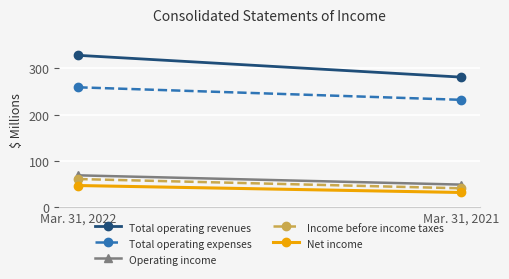

True or false: Income before income taxes has a value of 61 at Mar. 31, 2022.

True